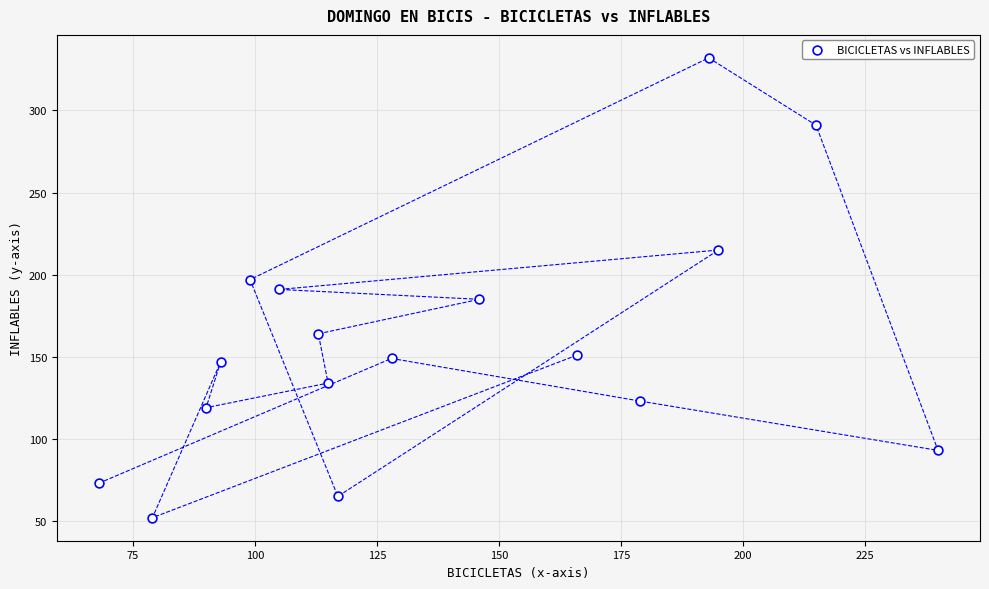

List the coordinates of all points as (X, Y) pairs, reading left to right.

(68, 73)  (79, 52)  (90, 119)  (93, 147)  (99, 197)  (105, 191)  (113, 164)  (115, 134)  (117, 65)  (128, 149)  (146, 185)  (166, 151)  (179, 123)  (193, 332)  (195, 215)  (215, 291)  (240, 93)